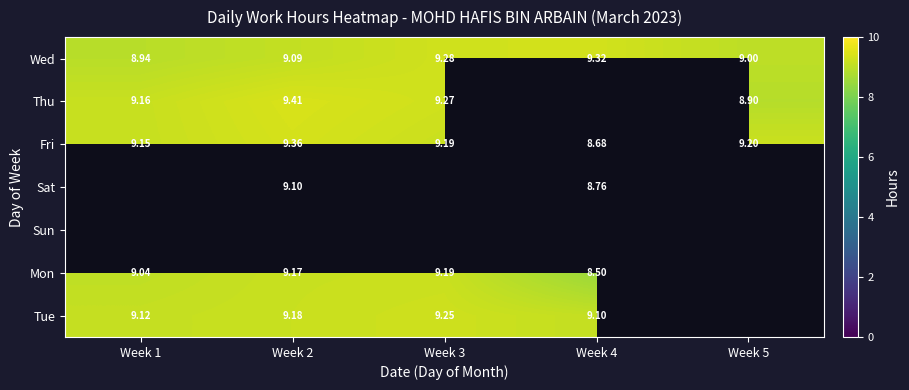

Between Week 4 and Week 2, which is larger?

Week 4